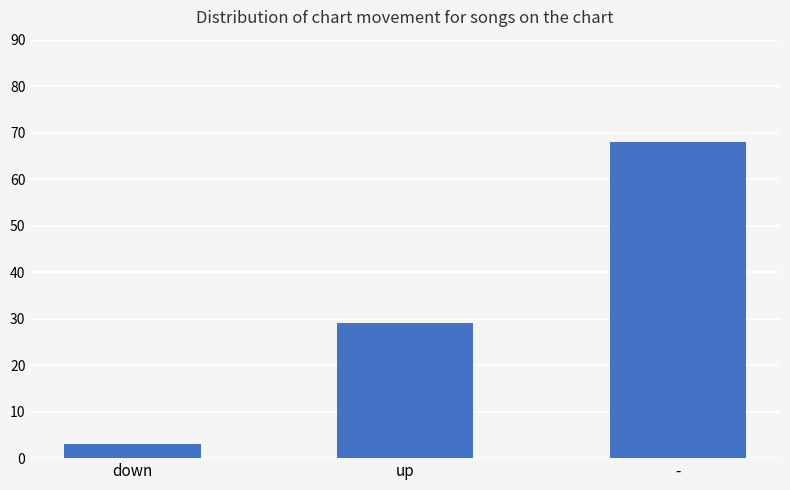

Reading right to left, list all the values displayed in this chart.

-=68	up=29	down=3